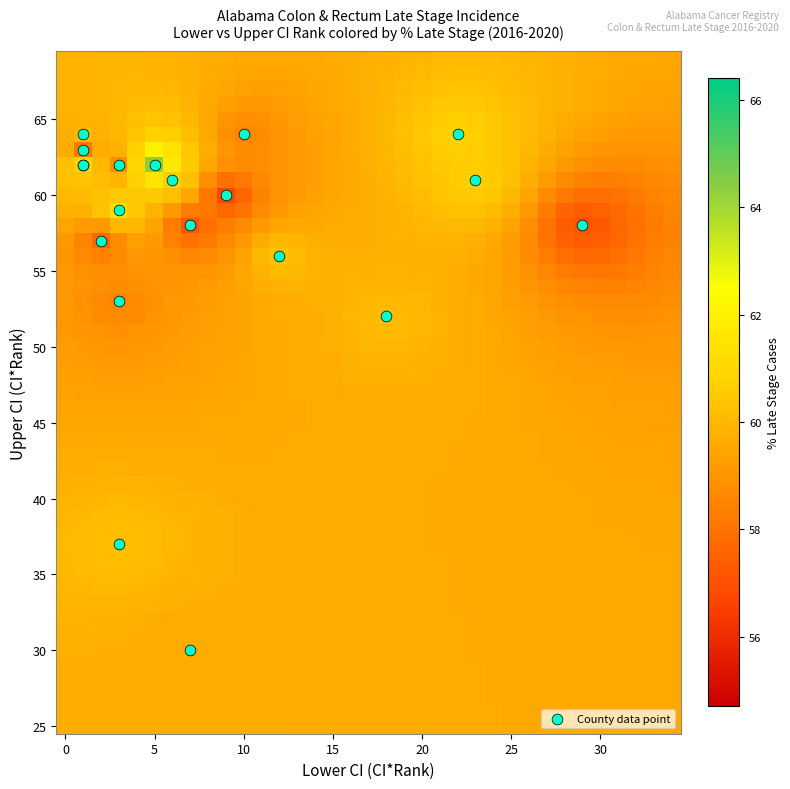

What Y value in the scatter plot is closest to 47?

52